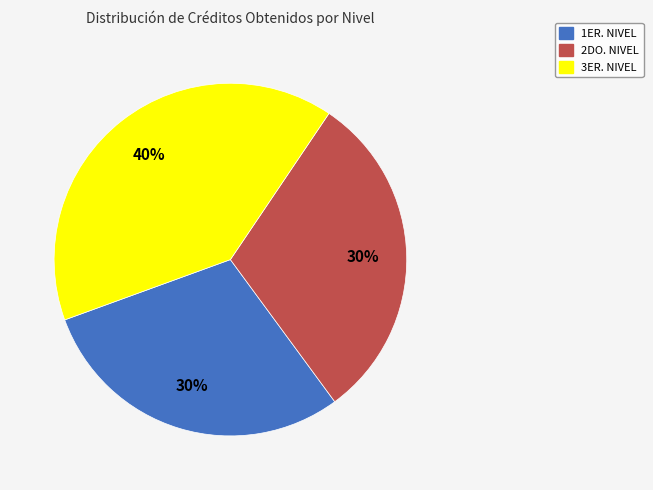

What is the ratio of the value at 3ER. NIVEL to the value at 2DO. NIVEL?

1.3